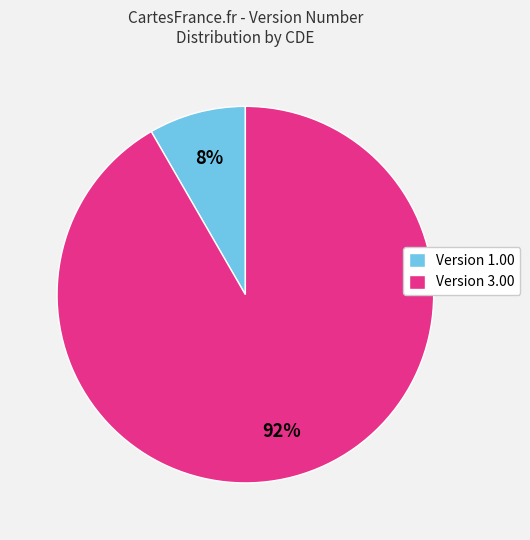

The Version 3.00 slice represents 92% of the pie. True or false?

True